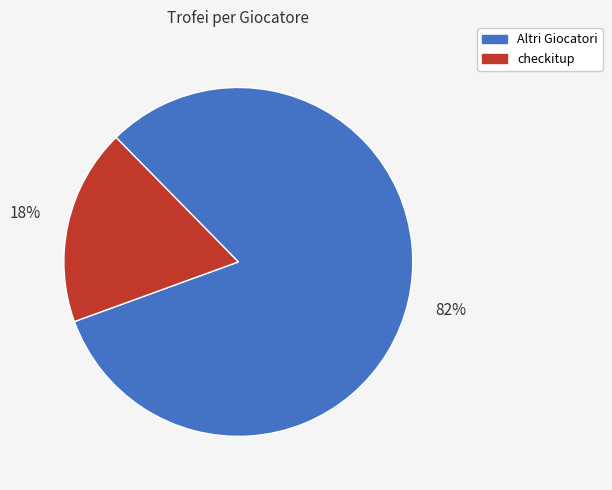

Is there a majority slice in this chart?

Yes